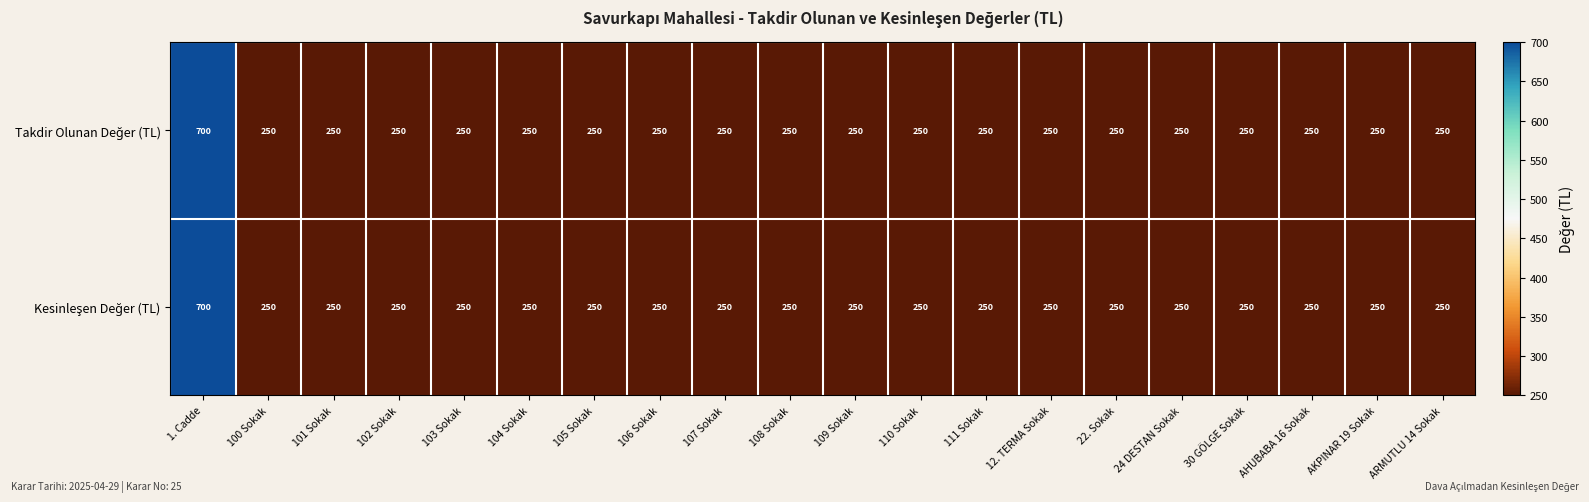

What is the greatest value displayed?

700